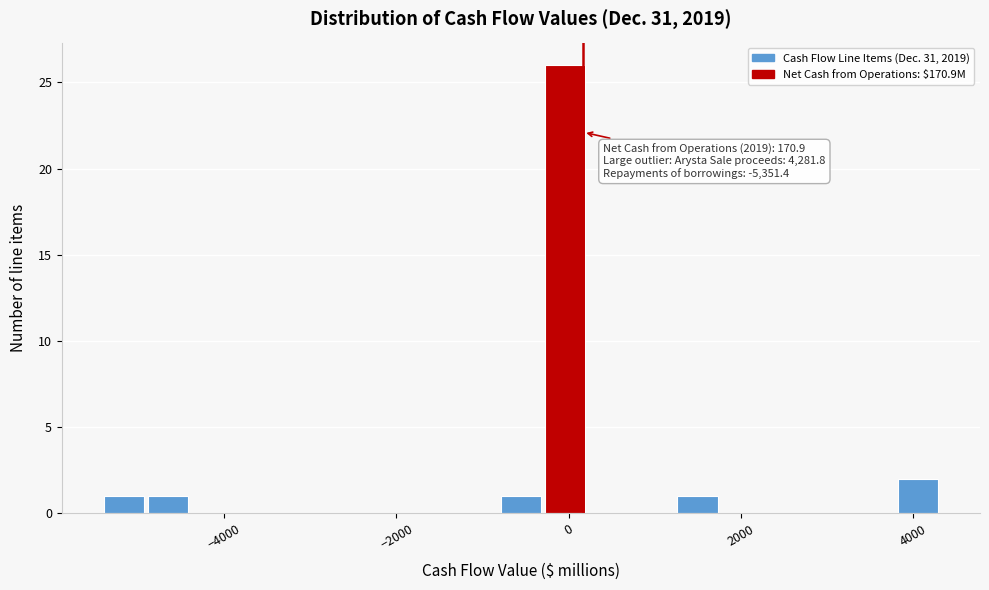

Read against the x-axis, roughly where is the centre of the tallest bar?

0